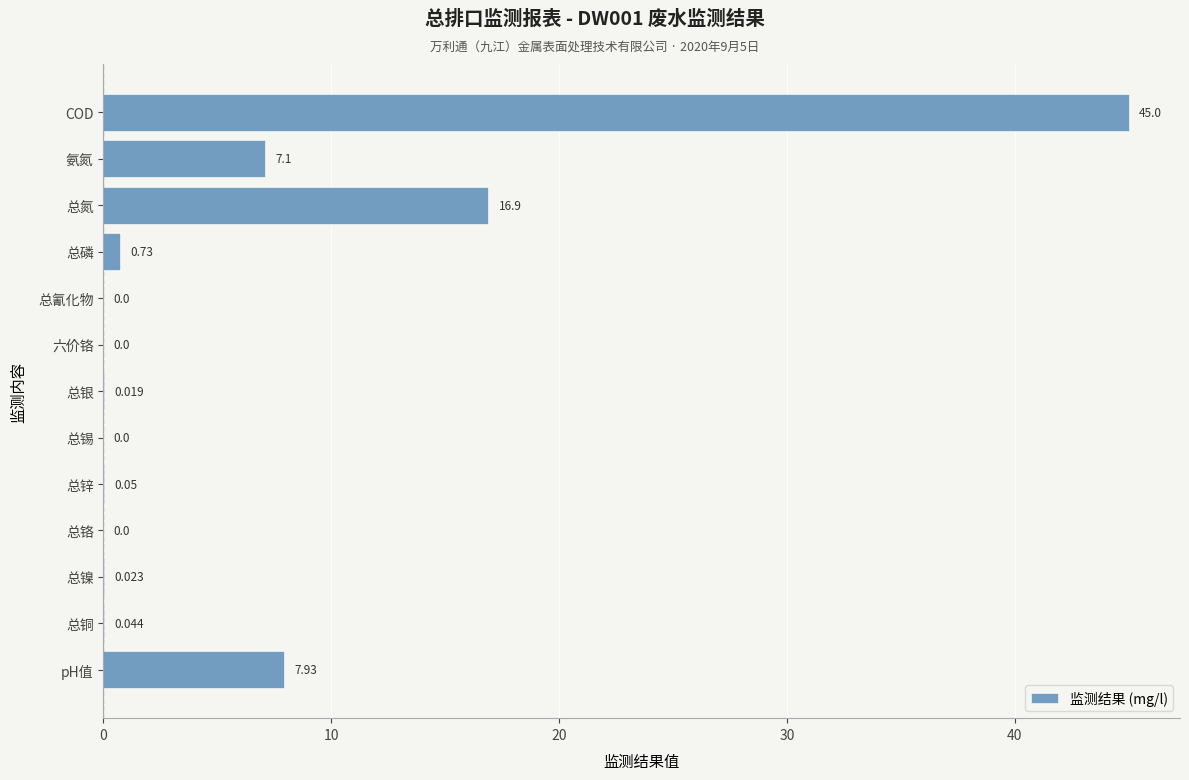

Between 总锡 and 氨氮, which is larger?

氨氮